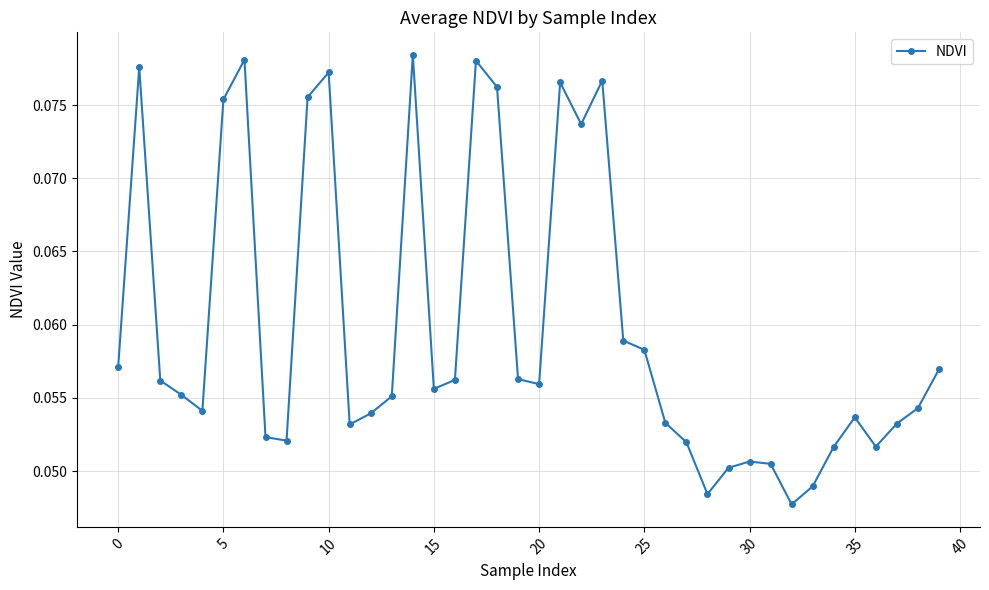

True or false: the data has more than 0 interior local peaks.

True